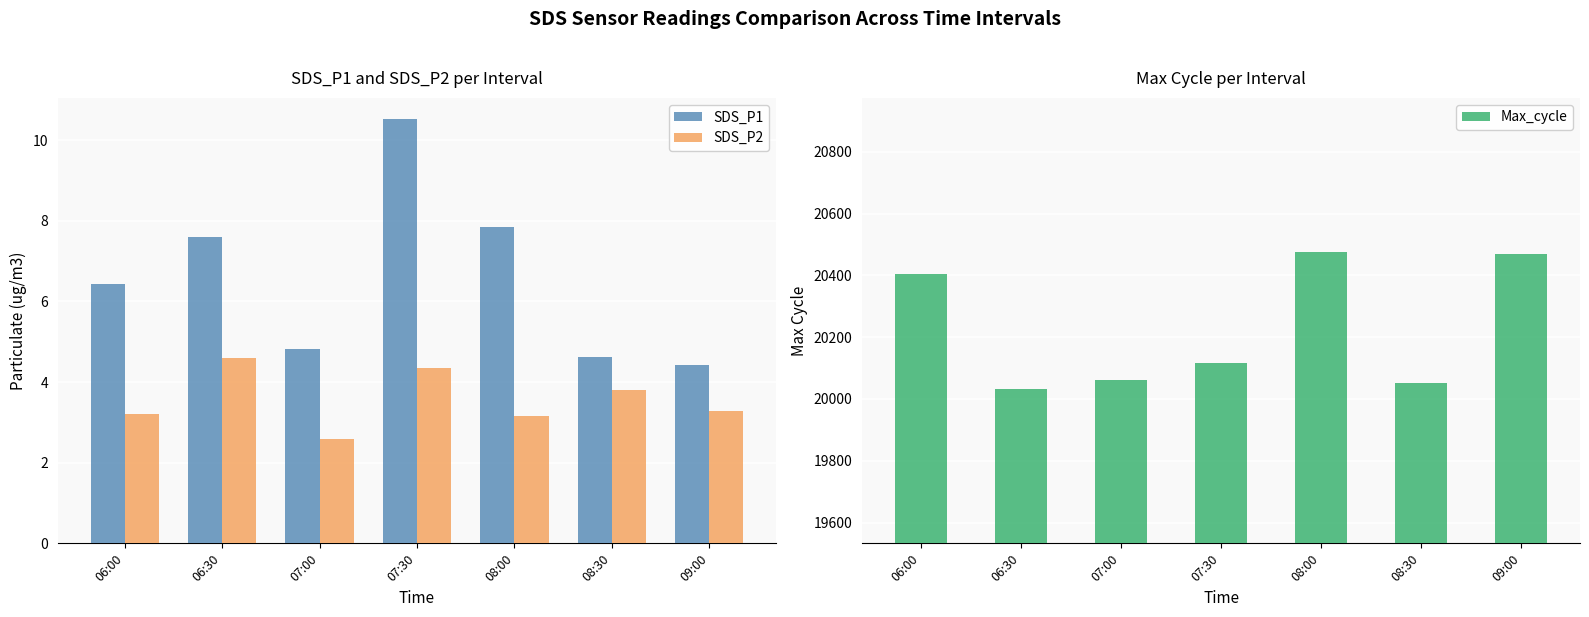

What is the value of the SDS_P2 bar at the 5th from the left?

3.1